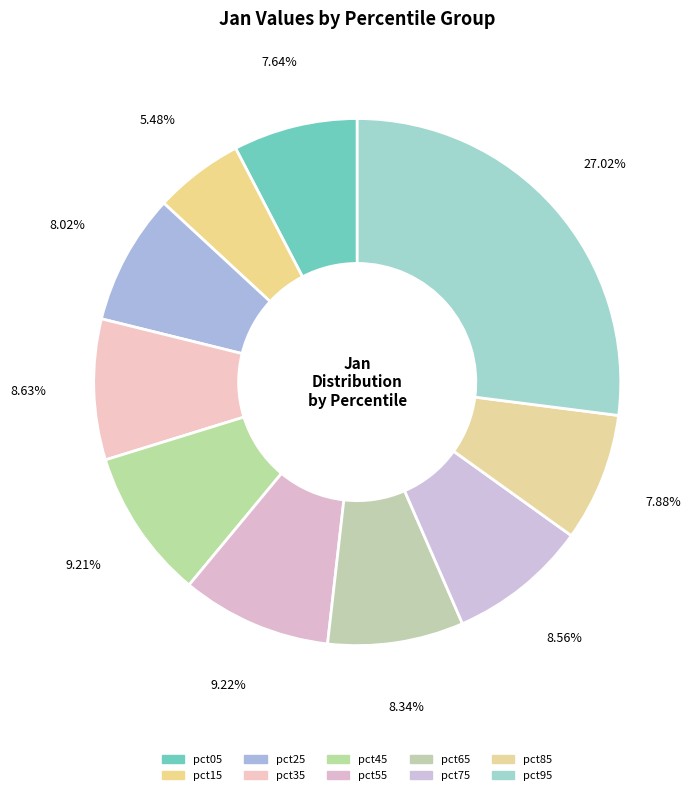

Between pct35 and pct55, which is larger?

pct55